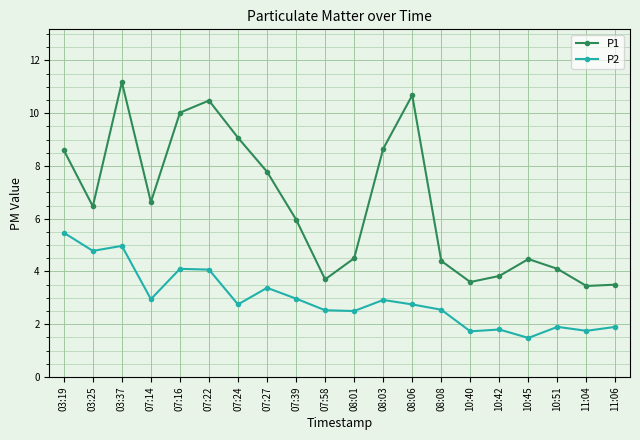

What is the average value of the P1 series?

6.6